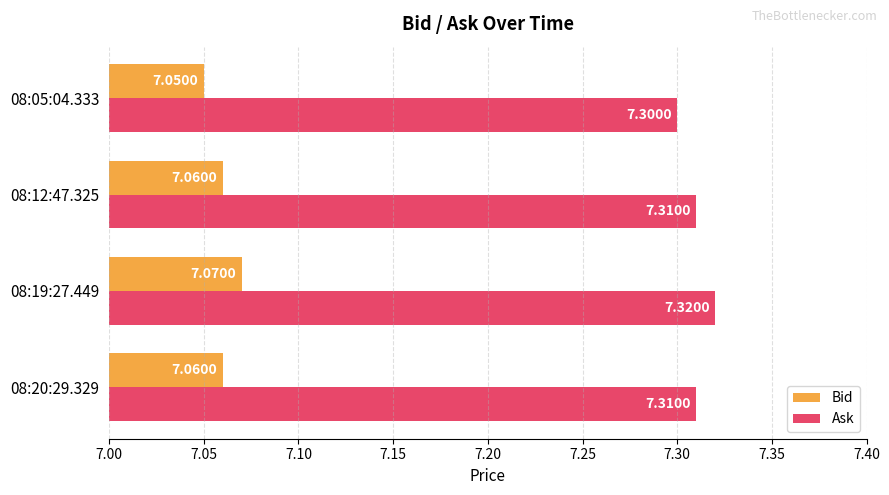

At which category is the sum across all series the highest?

08:19:27.449